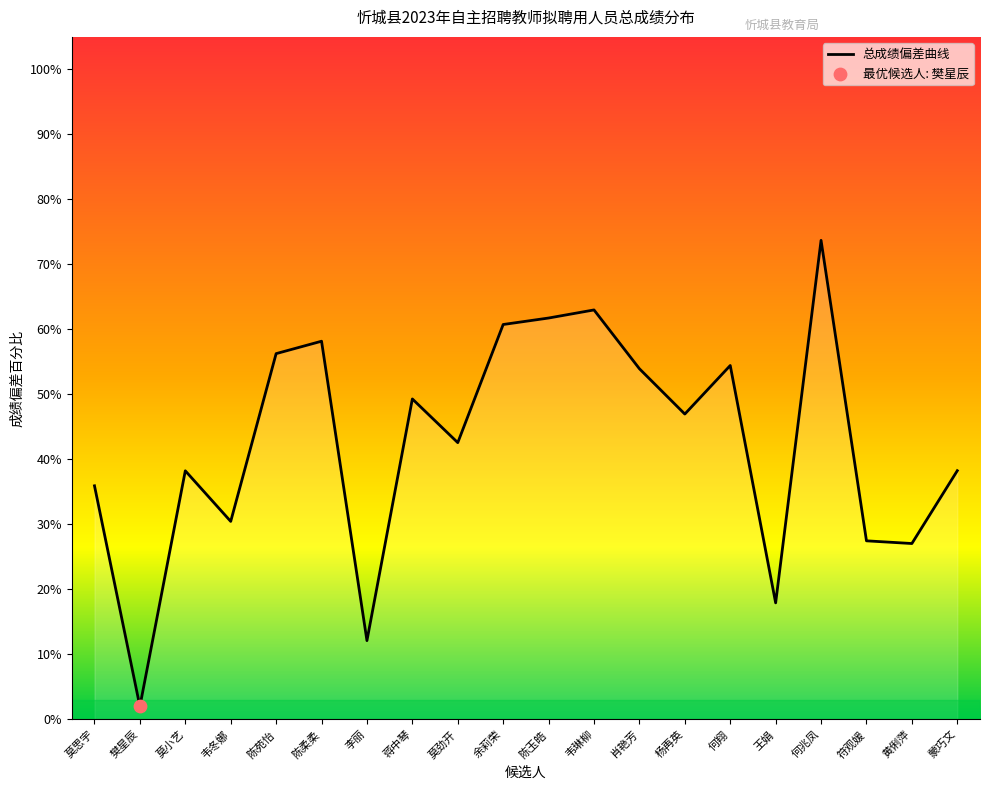

Which has a higher value, 符观媛 or 王娟?

符观媛